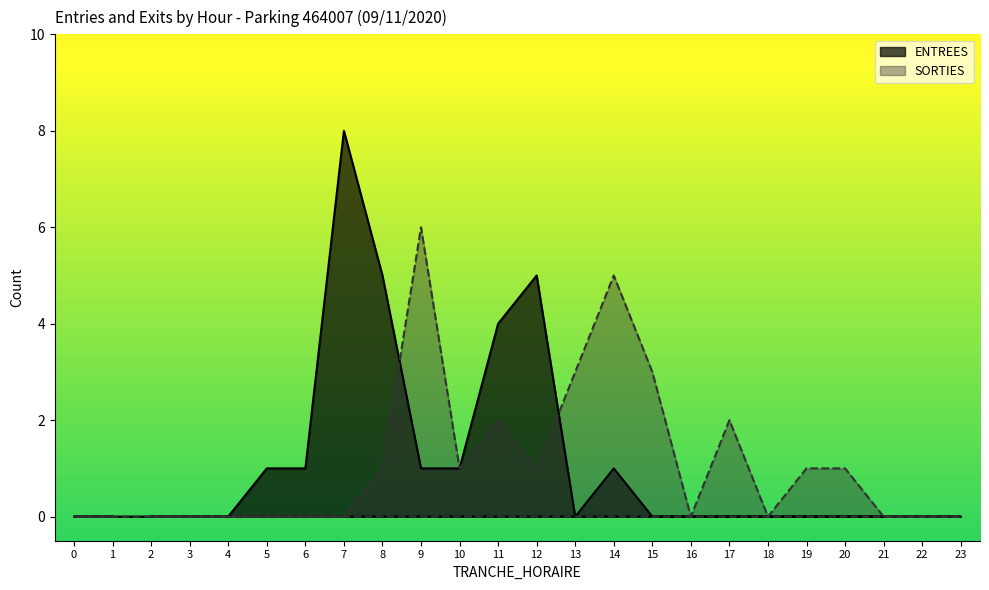

The value of SORTIES at 15 is 4. True or false?

False